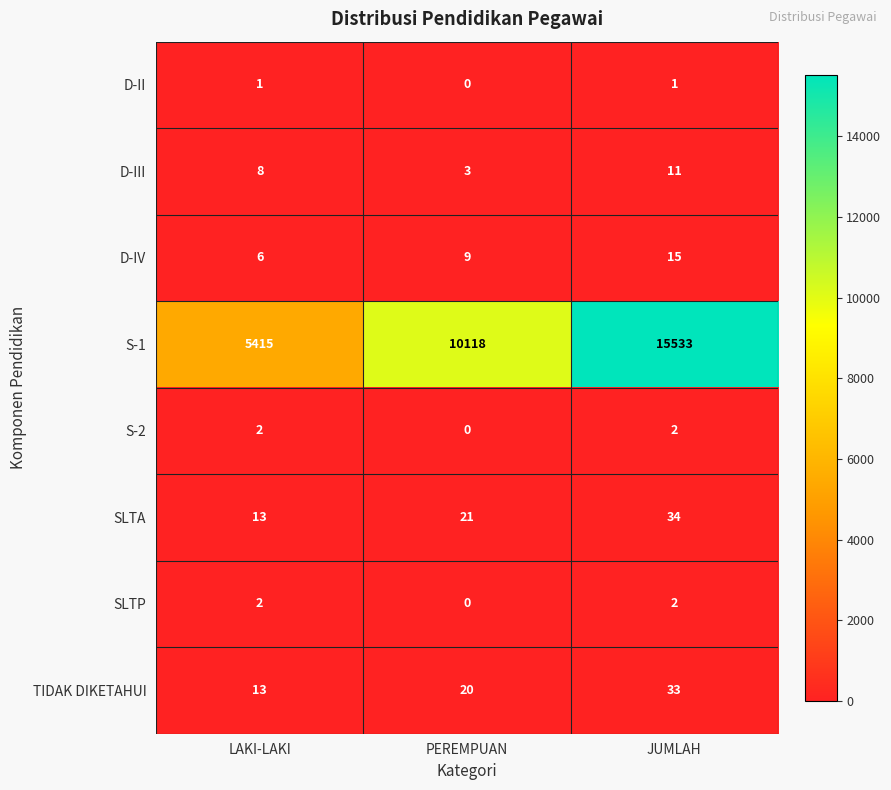

The value of SLTA at LAKI-LAKI is 13. True or false?

True